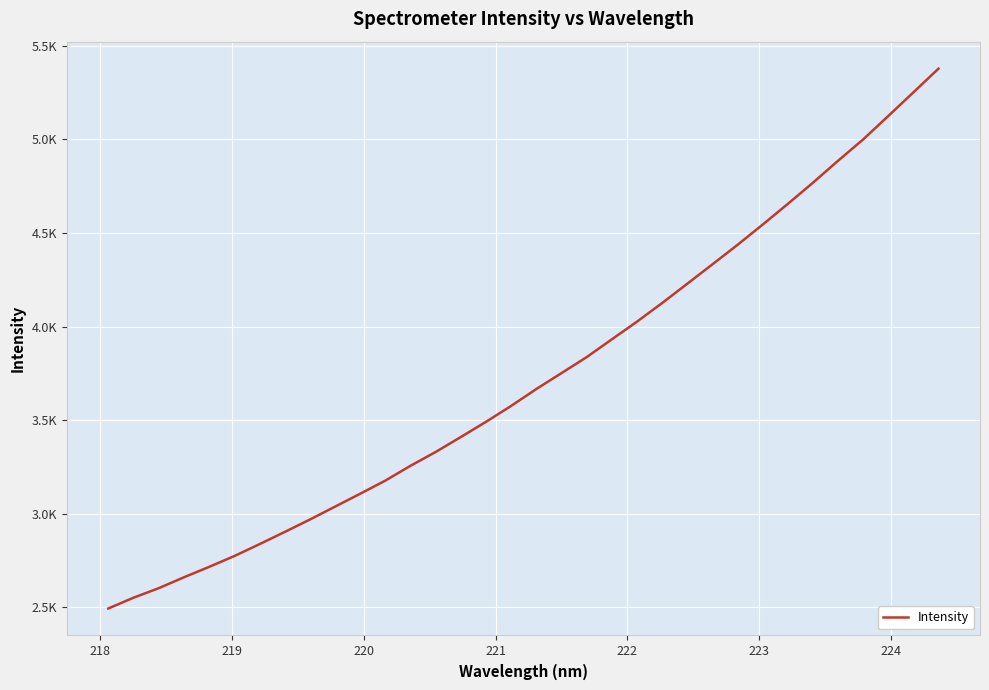

Is this an area chart (filled region under the line)?

No